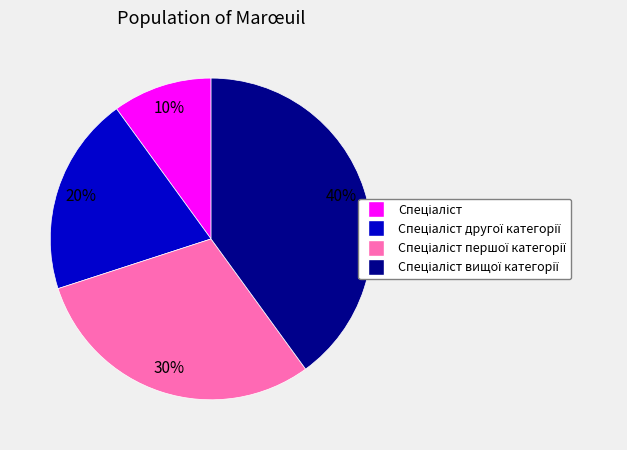

Is there a majority slice in this chart?

No